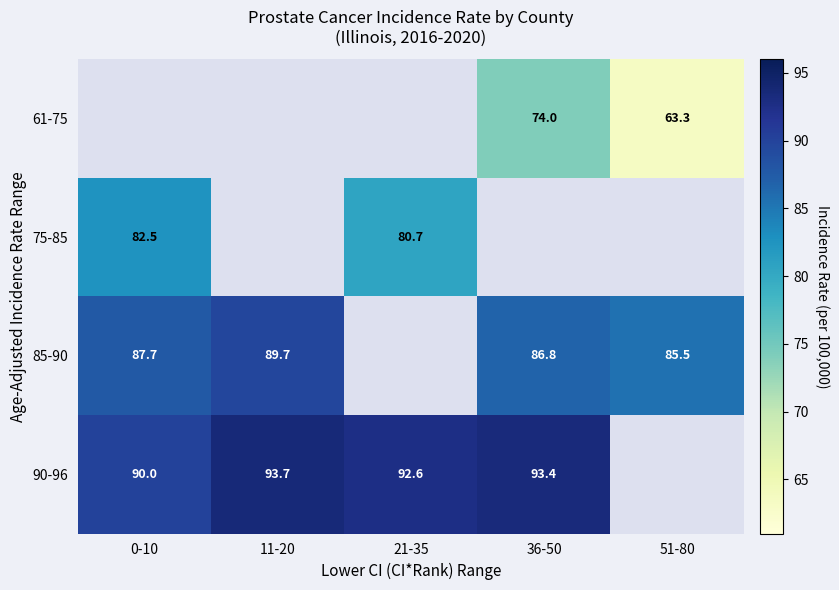

The 90-96 series shows 26.0 at 36-50. True or false?

False